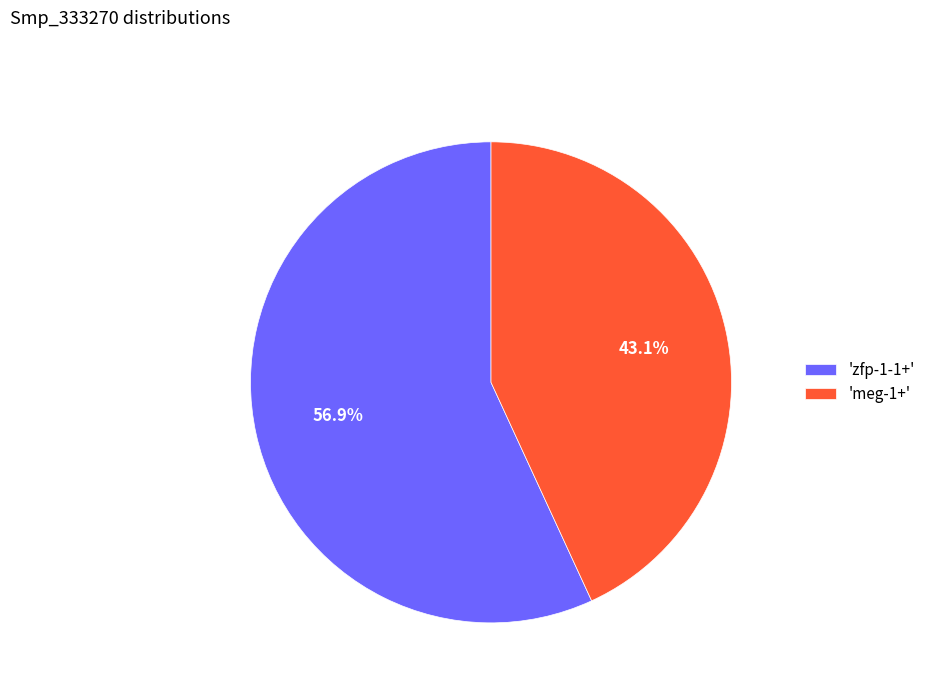

Which category has the smallest portion of the pie?

'meg-1+'